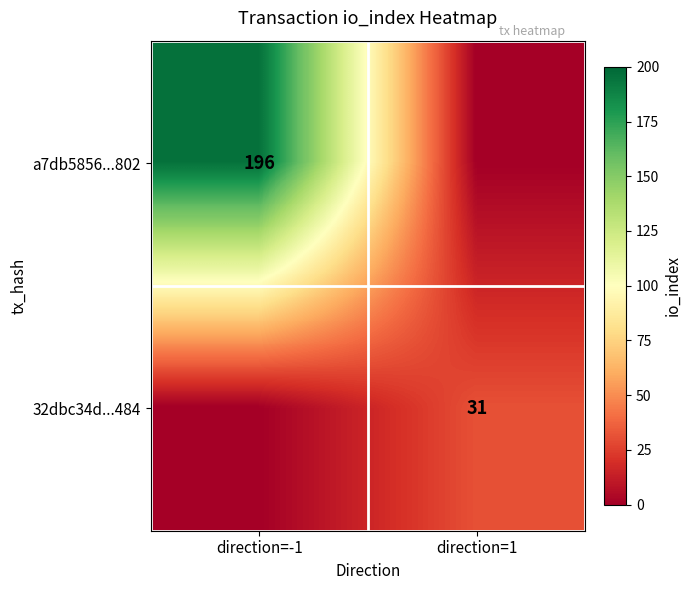

True or false: a7db5856...802 has a value of 294 at direction=-1.

False